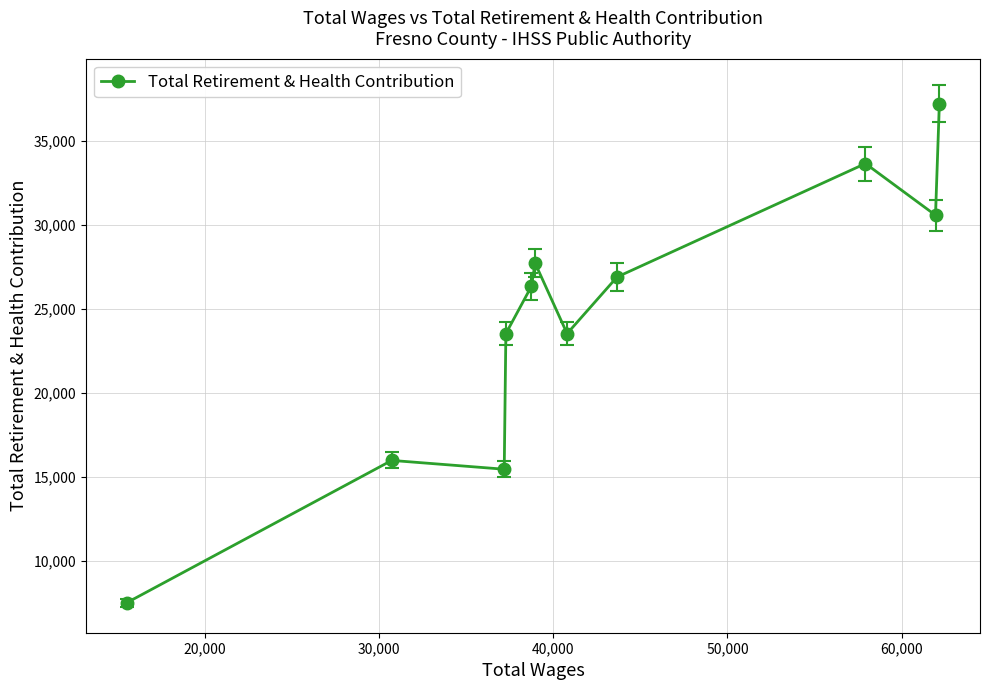

What is the minimum value shown in the chart?

7495